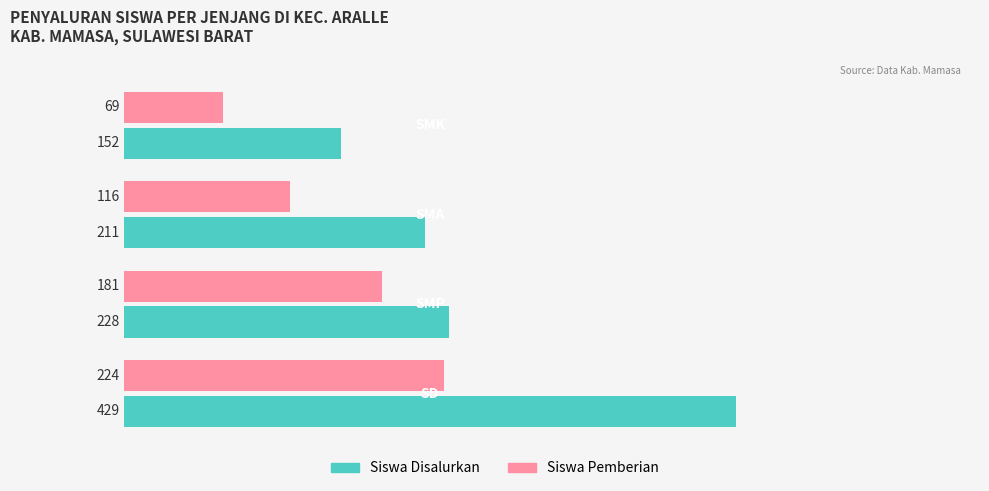

Count the Siswa Pemberian values in the range 116 to 224.

3